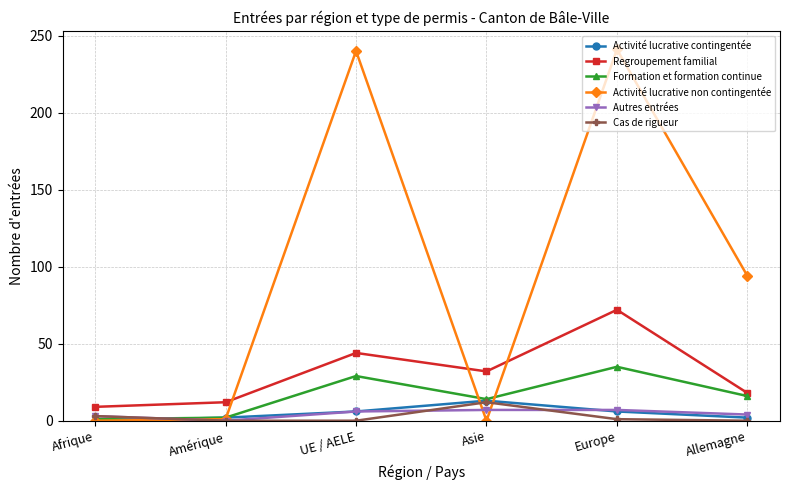

True or false: Autres entrées has more than 2 interior local peaks.

False